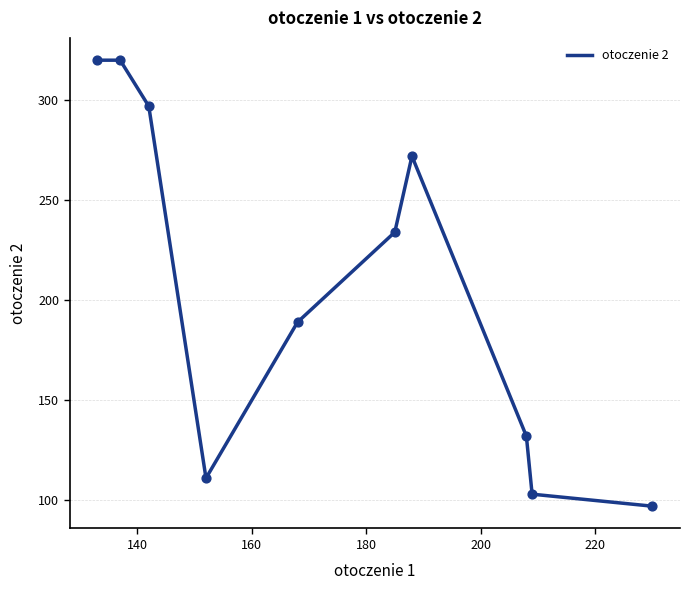

What is the difference between the maximum and minimum values?

223